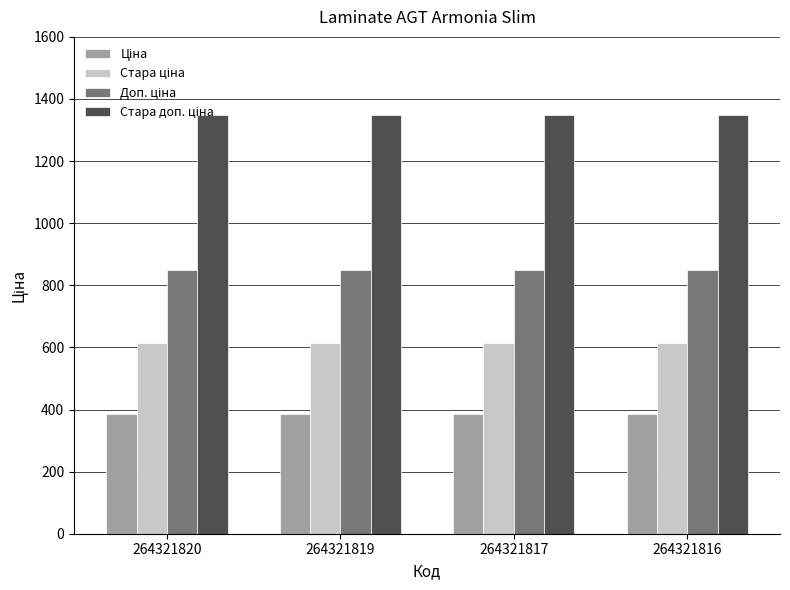

What is the spread (max minus min) of values at 264321819?

962.9